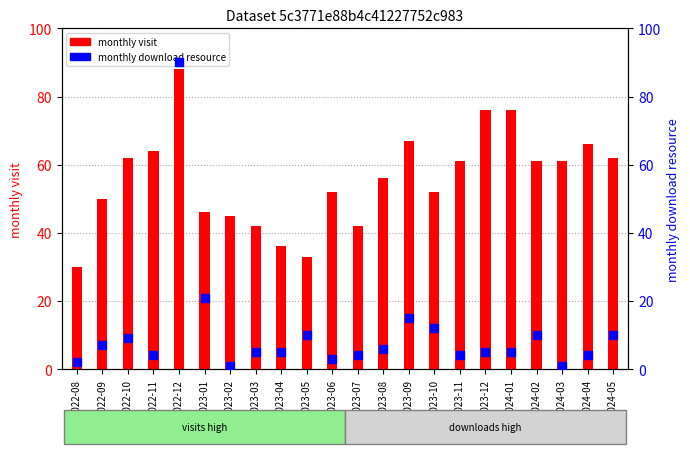

Which series has the largest total across all categories?

monthly visit